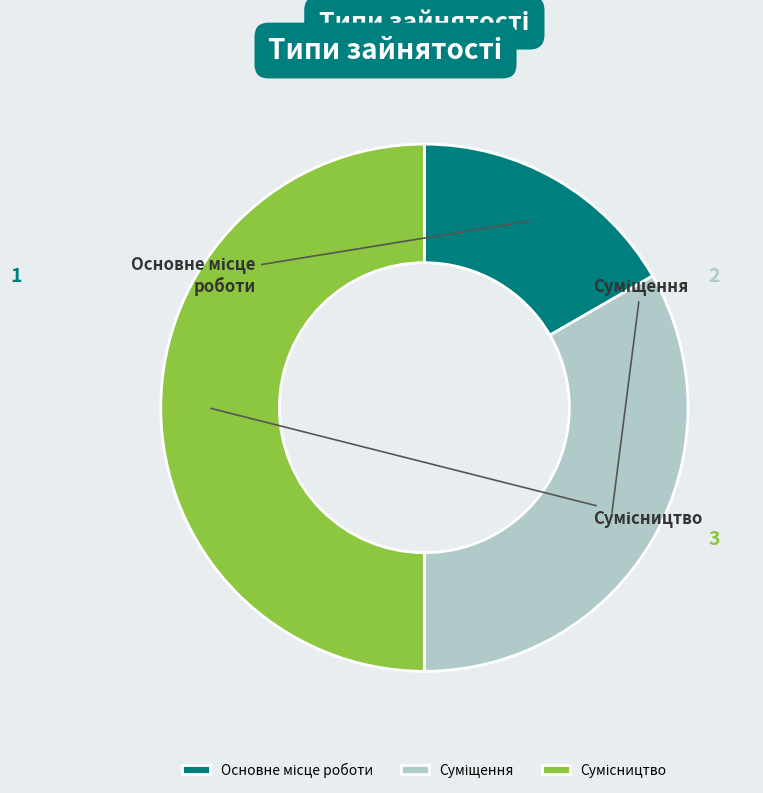

To the nearest percent, what is the difference between the largest and smallest slice percentages?

33%